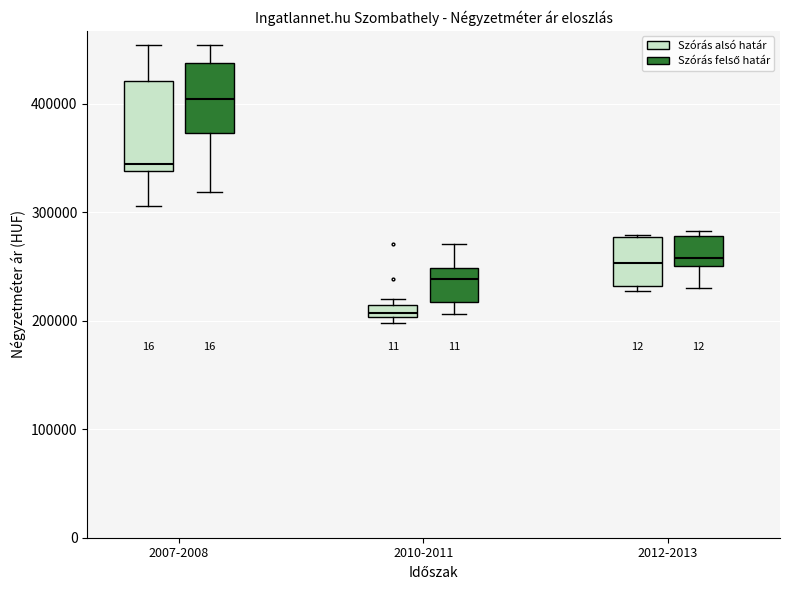

Which box has the highest median line?

2007-2008 (Szórás felső határ)